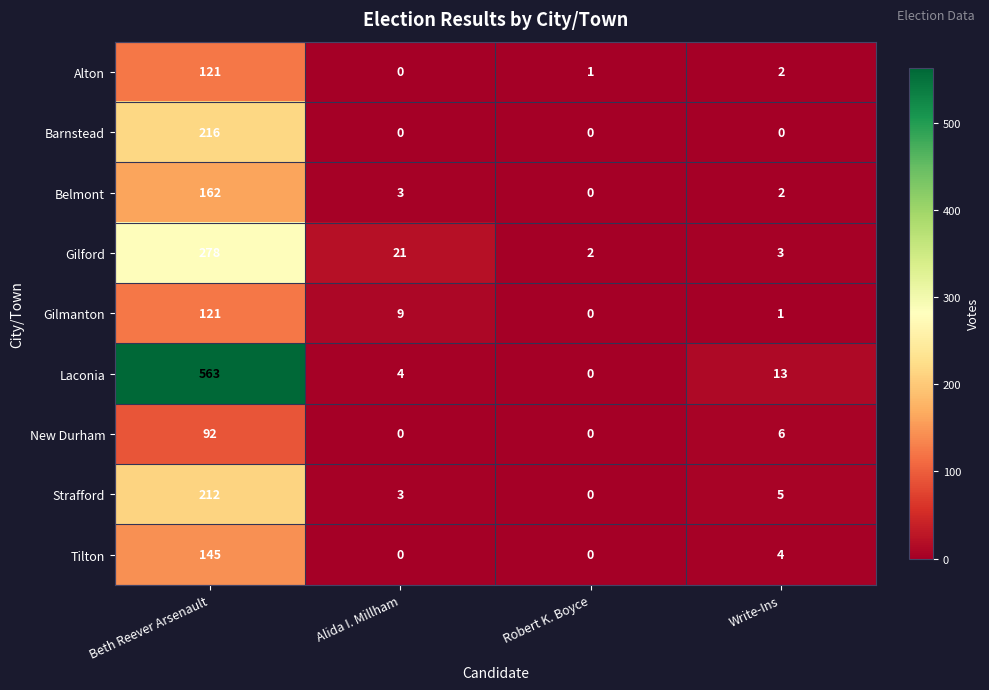

True or false: Laconia has a value of 4 at Alida I. Millham.

True